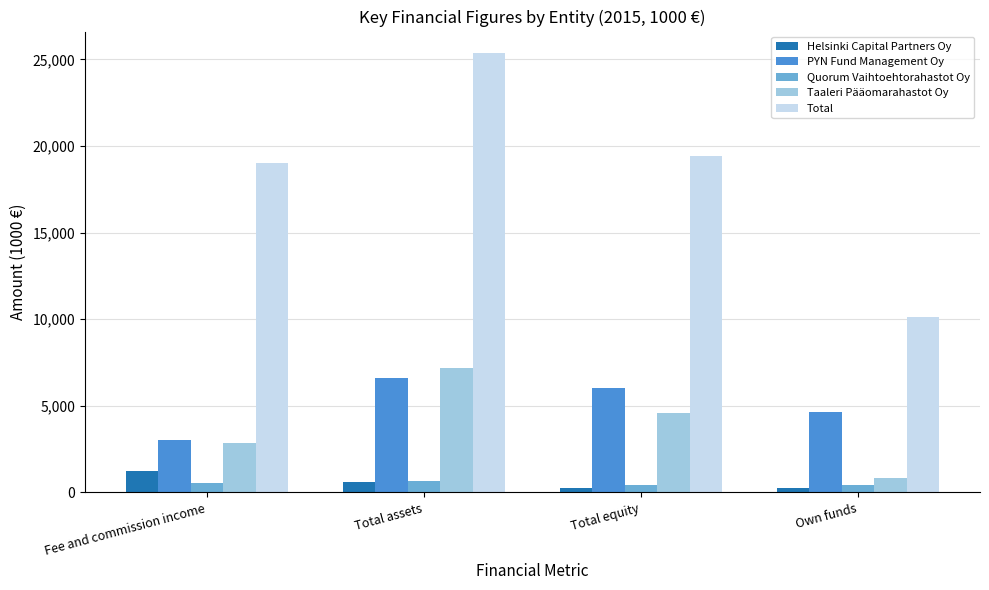

At which label is Total closest to 17744?

Fee and commission income